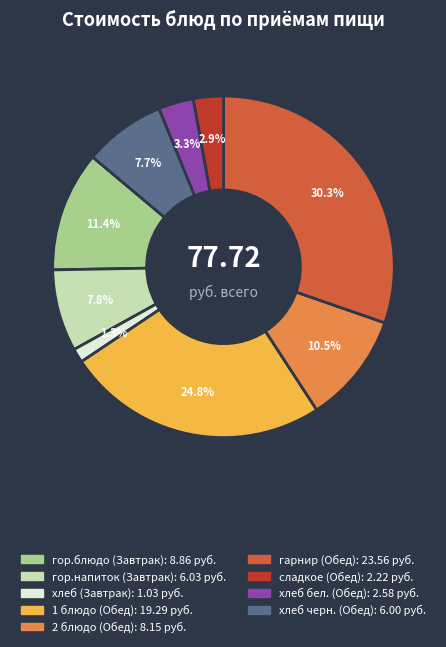

Is it true that 1 блюдо (Обед) is 25% of the pie?

True